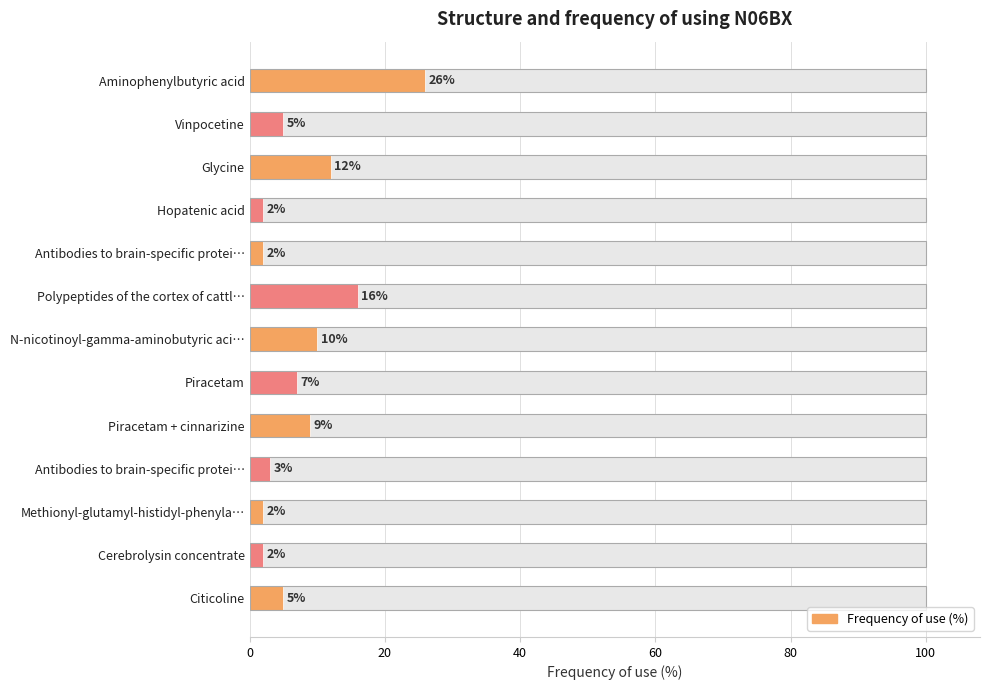

The chart shows a value of 26 at Aminophenylbutyric acid. True or false?

True